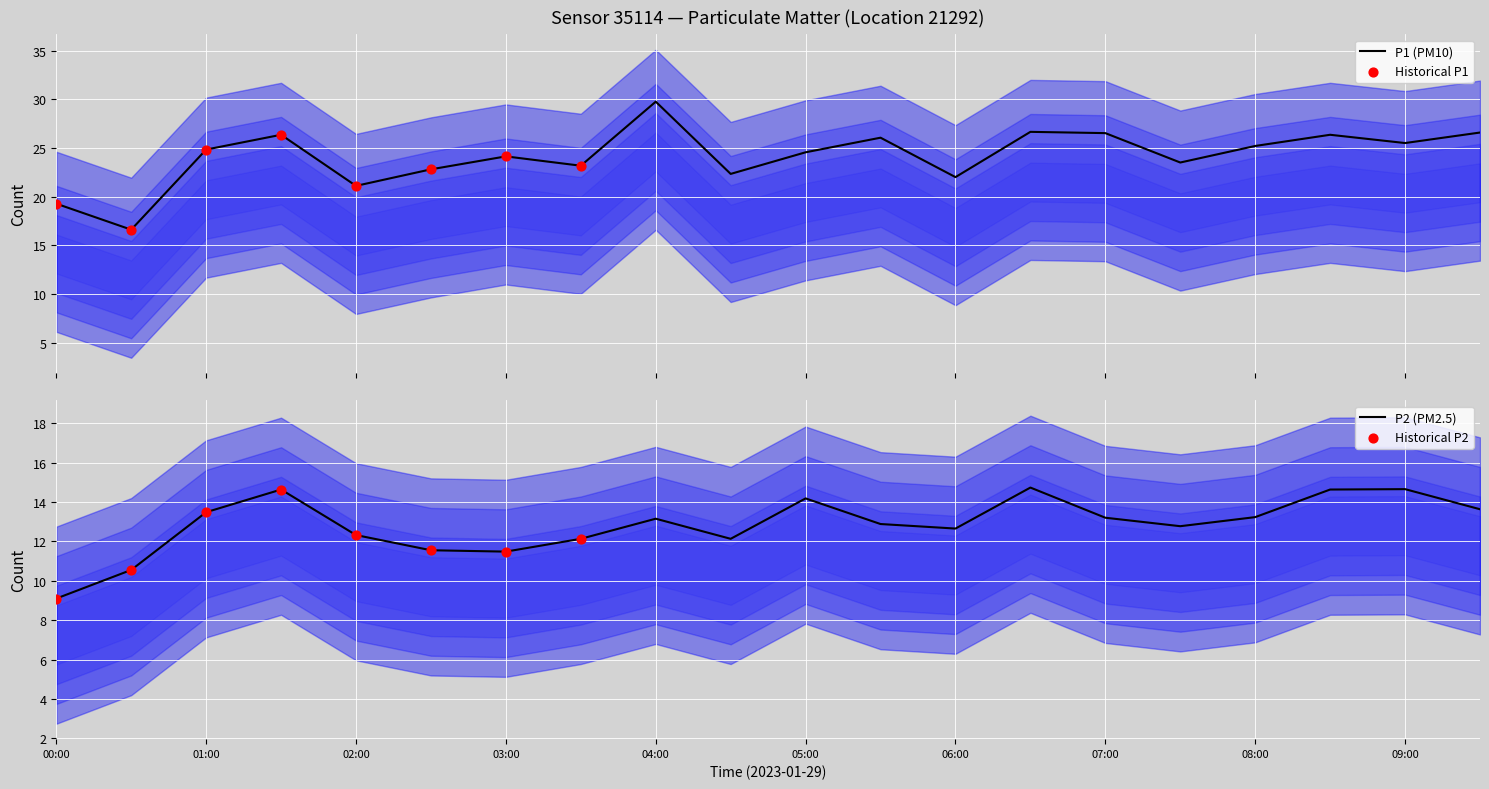

What is the total value across all series at 06:00?

34.6